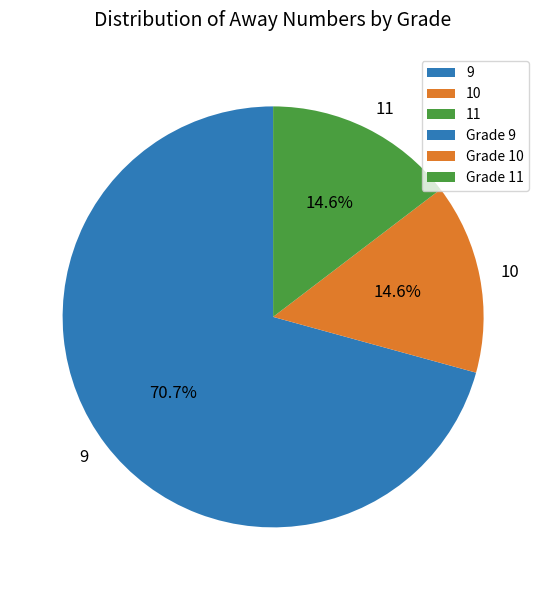

What percentage is NOT represented by 11?

85.4%